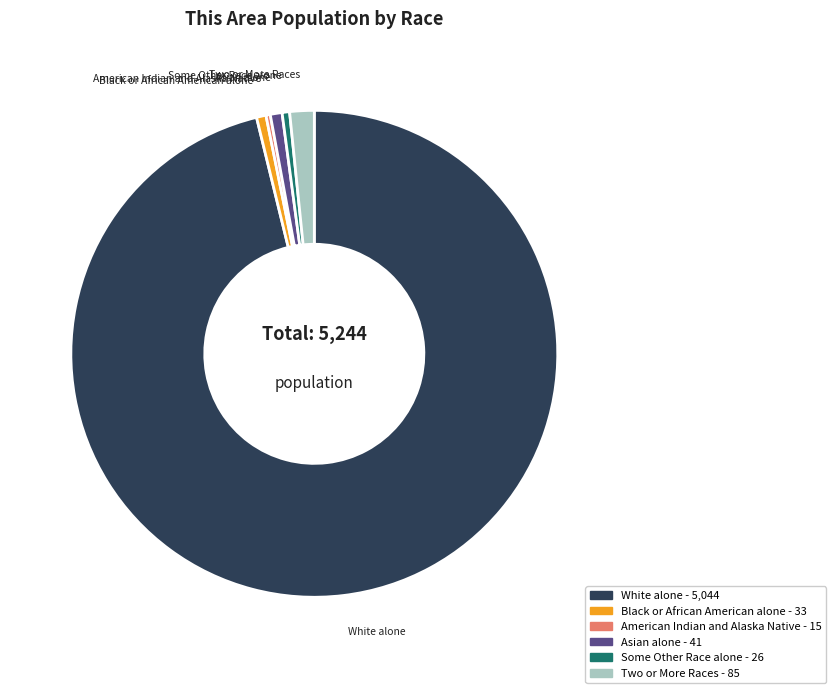

Combined, do Two or More Races and Black or African American alone account for over 50%?

No